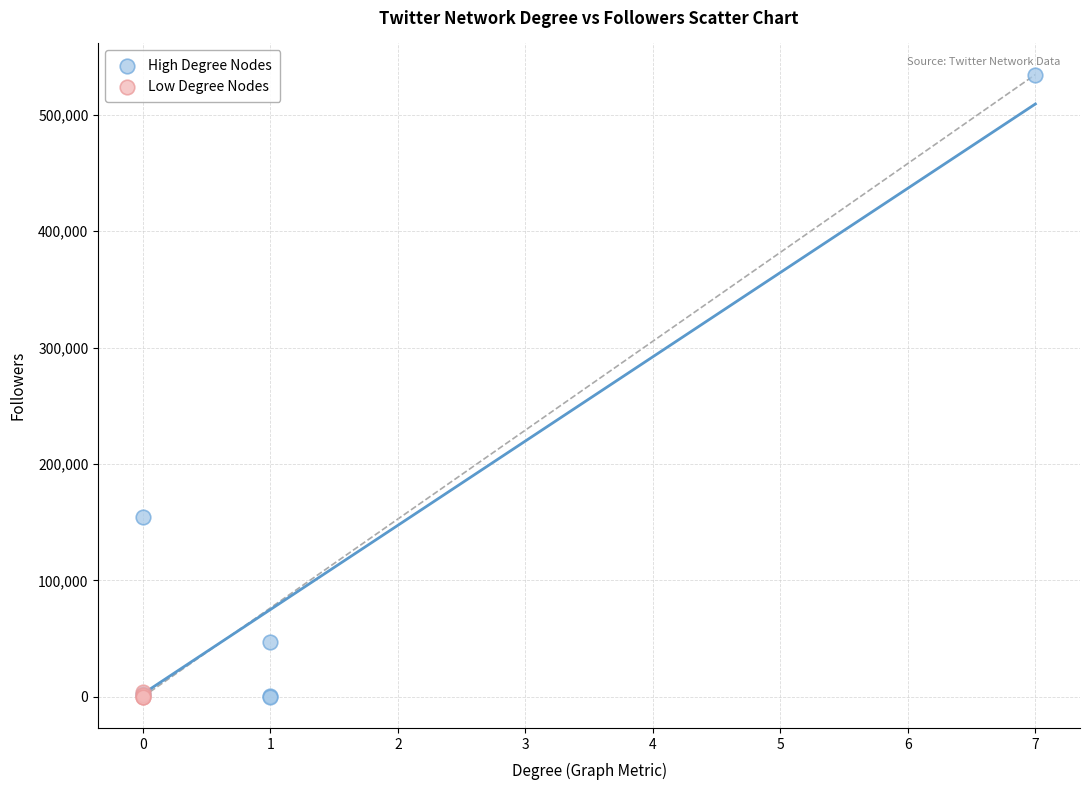

Which series contains the highest Y value?

High Degree Nodes